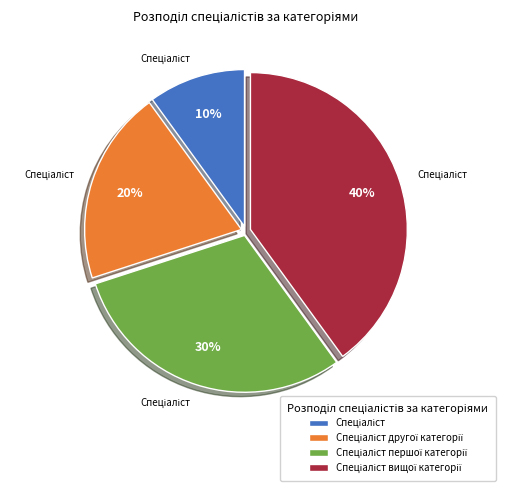

To the nearest percent, what is the difference between the largest and smallest slice percentages?

30%